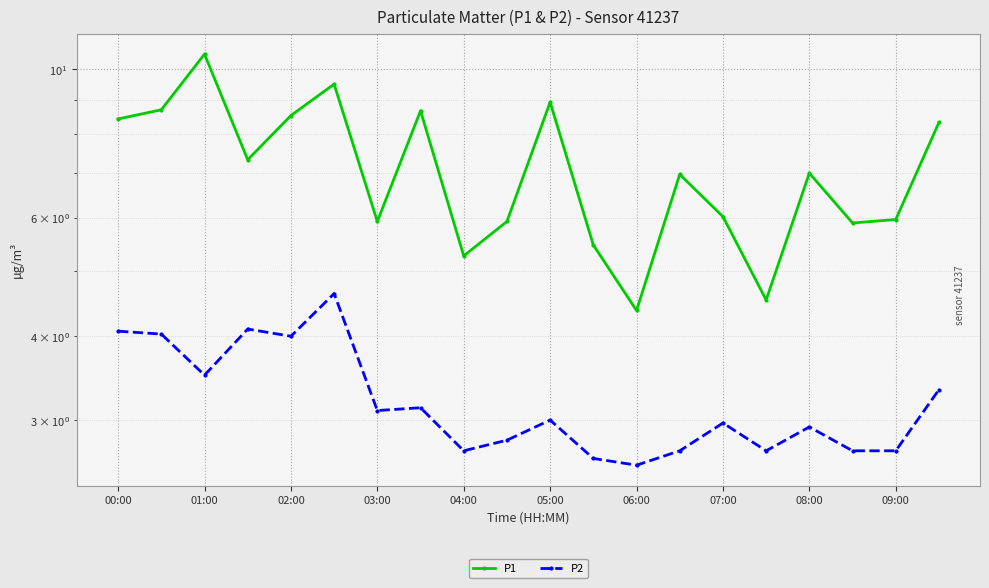

What is the total value across all series at 15?

7.2